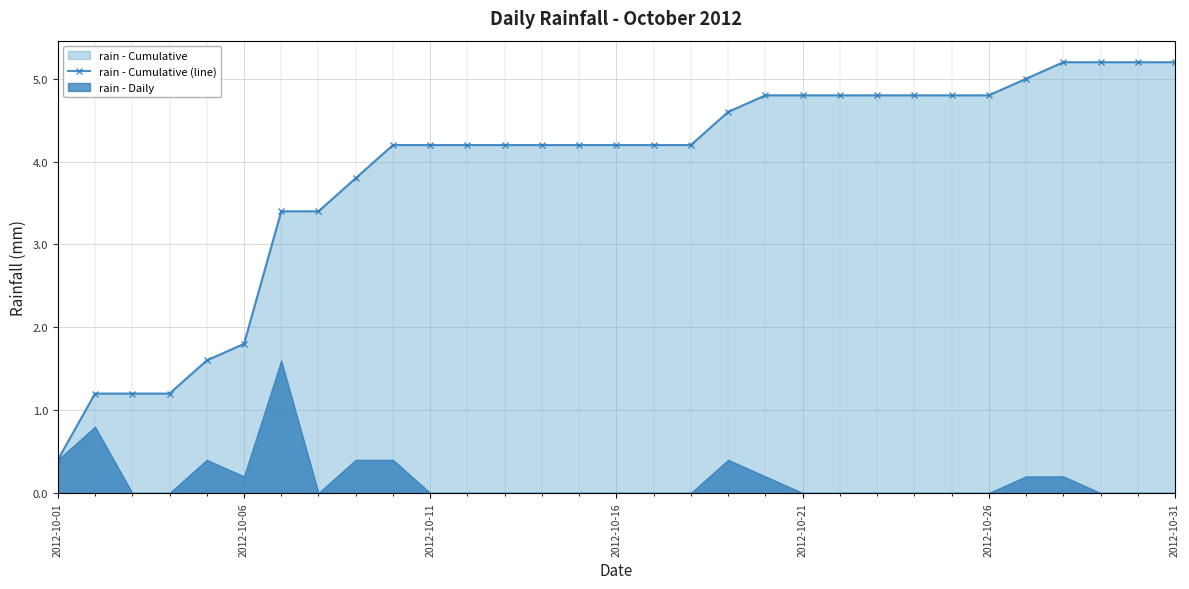

Which label corresponds to the smallest value in the chart?

2012-10-01